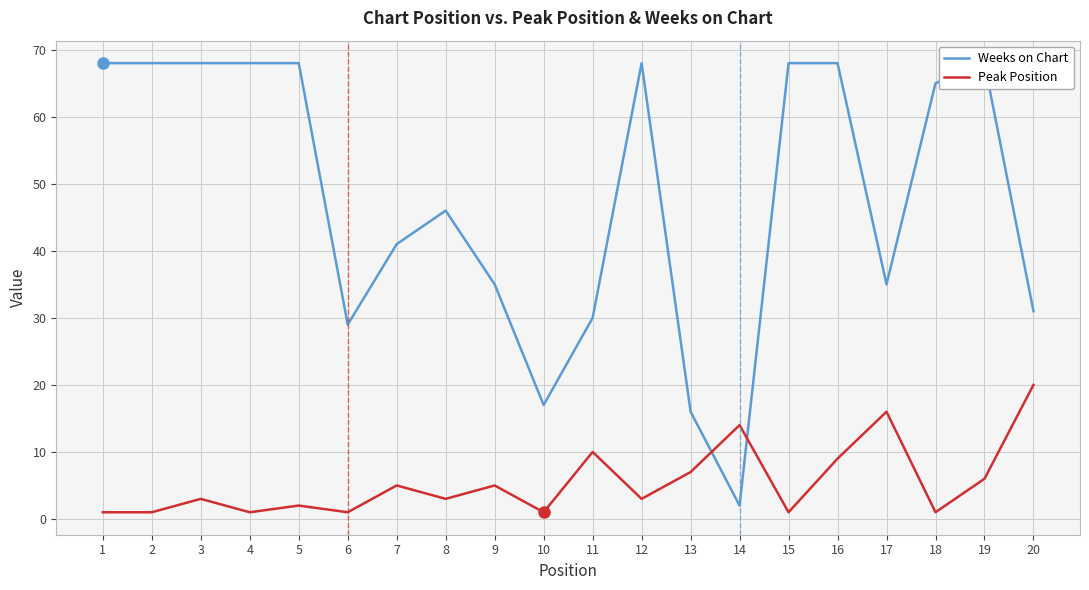

Where is Peak Position nearest to the value 10?

11